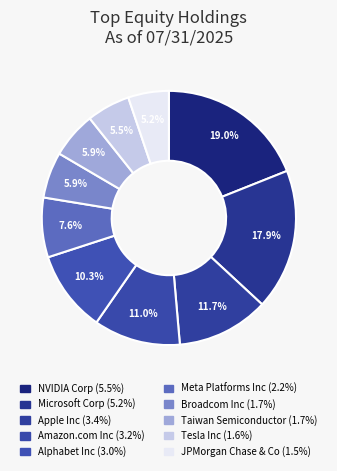

What is the smallest slice in the pie chart?

JPMorgan Chase & Co